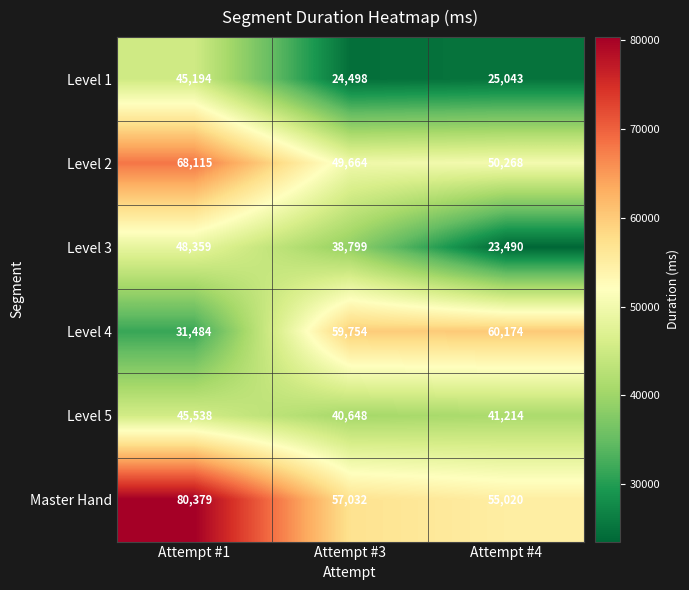

Reading right to left, what are all the values shown in this chart?

Level 1: 25043	24498	45194
Level 2: 50268	49664	68115
Level 3: 23490	38799	48359
Level 4: 60174	59754	31484
Level 5: 41214	40648	45538
Master Hand: 55020	57032	80379